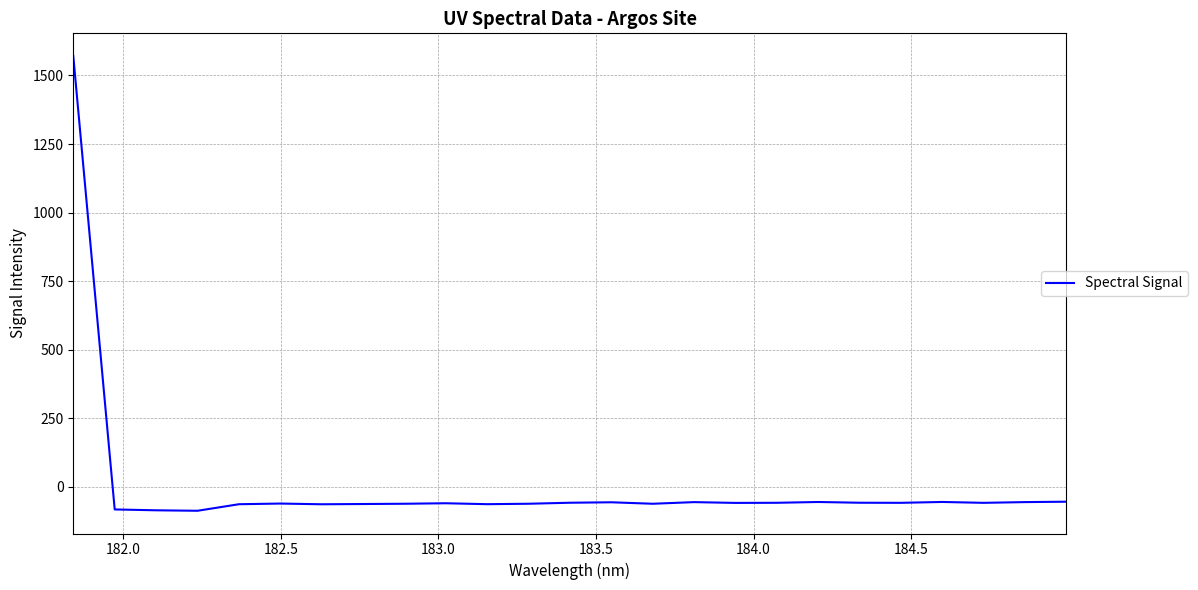

What is the greatest value displayed?

1570.5